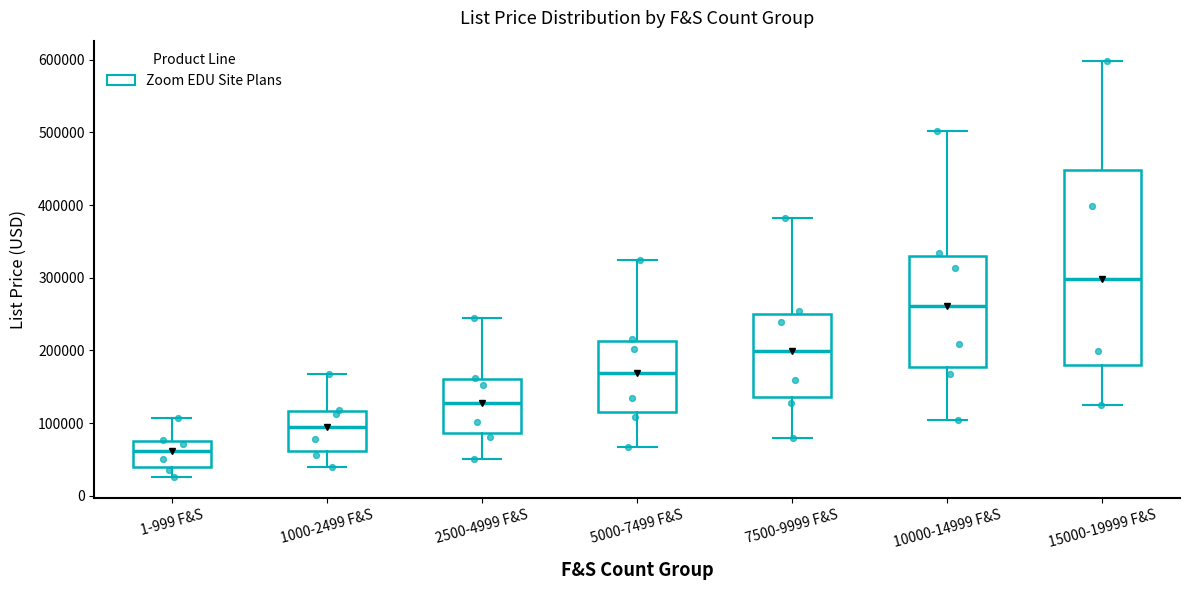

Which box's median line is the highest?

15000-19999 F&S